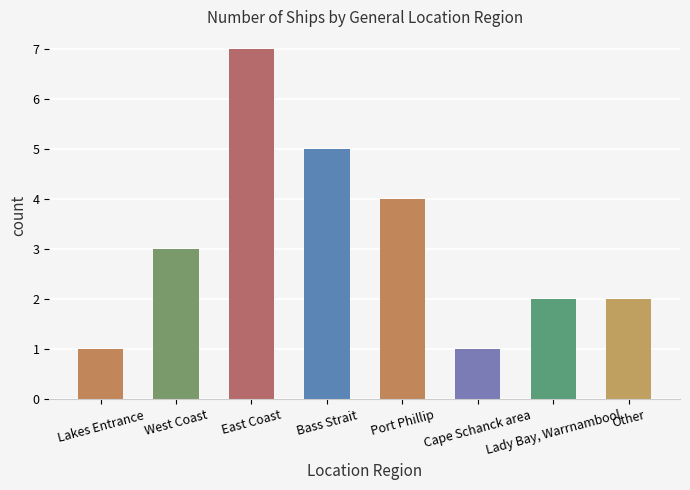

Reading right to left, what are all the values shown in this chart?

Other=2	Lady Bay, Warrnambool=2	Cape Schanck area=1	Port Phillip=4	Bass Strait=5	East Coast=7	West Coast=3	Lakes Entrance=1